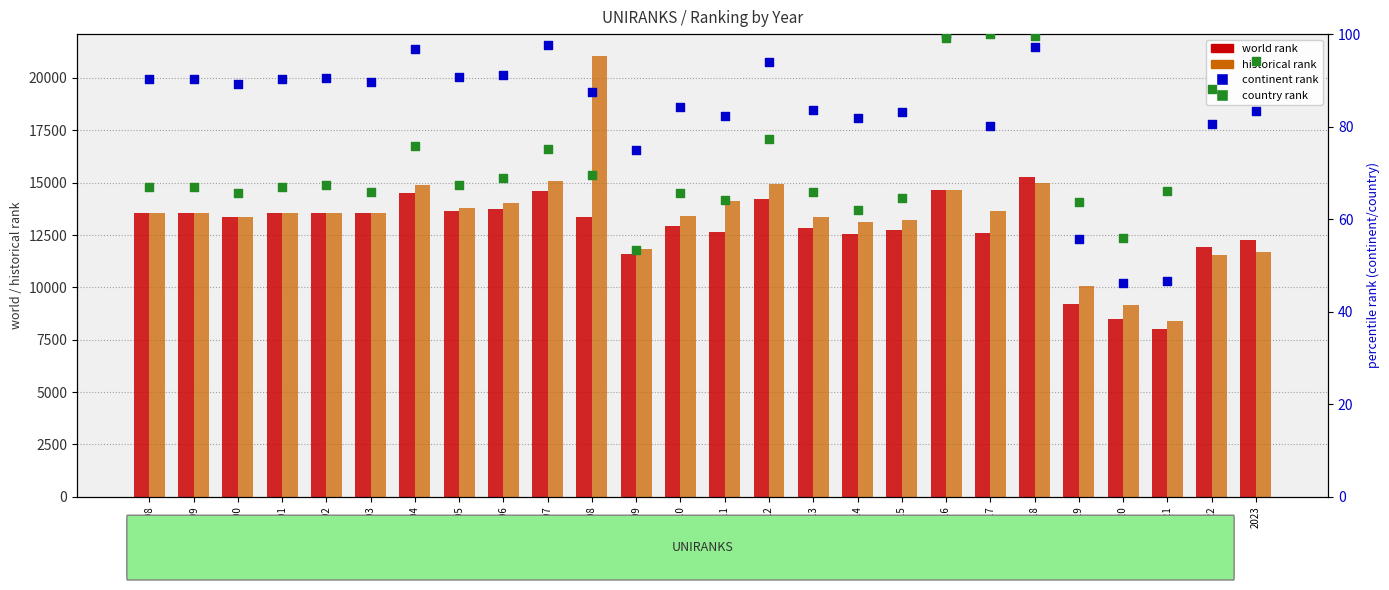

Which series reaches the maximum Y coordinate?

historical rank